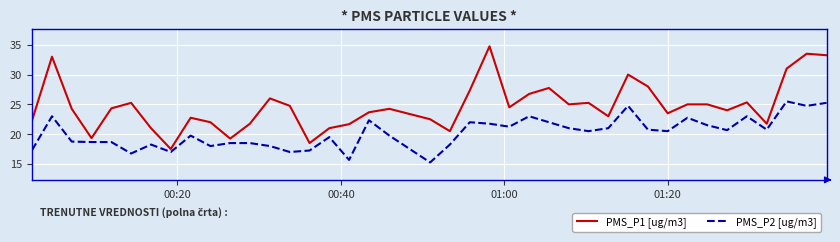

Which series has the largest total across all categories?

PMS_P1 [ug/m3]